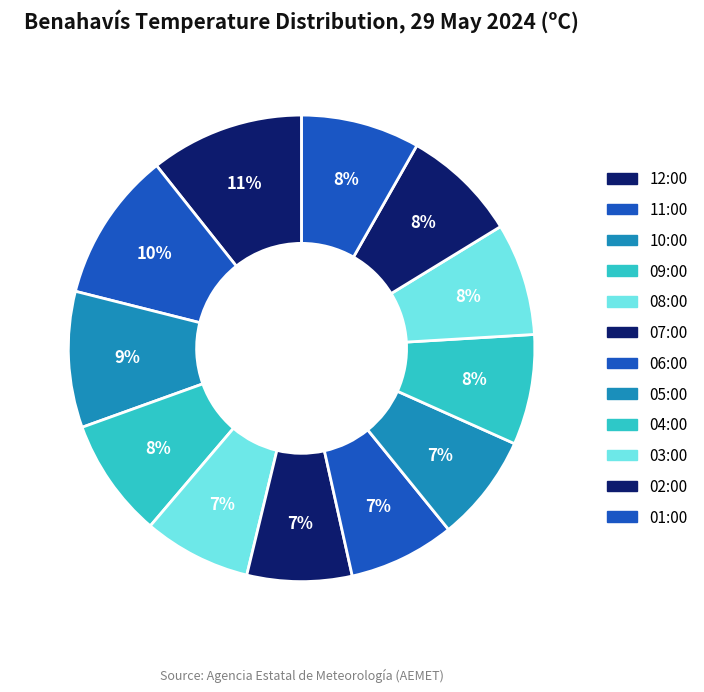

How many segments does this pie chart have?

12